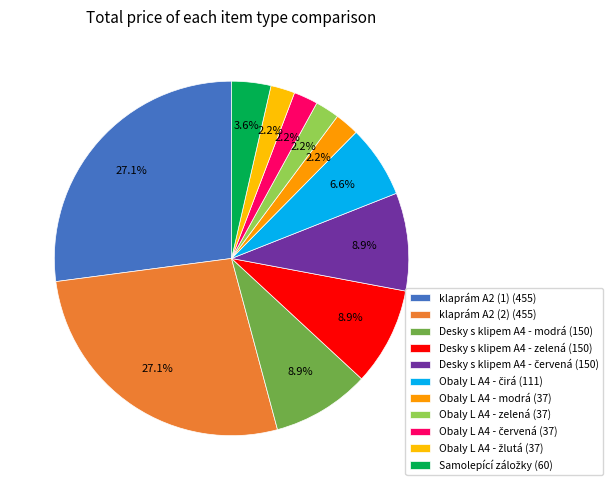

To the nearest percent, what portion does Desky s klipem A4 - červená represent?

9%